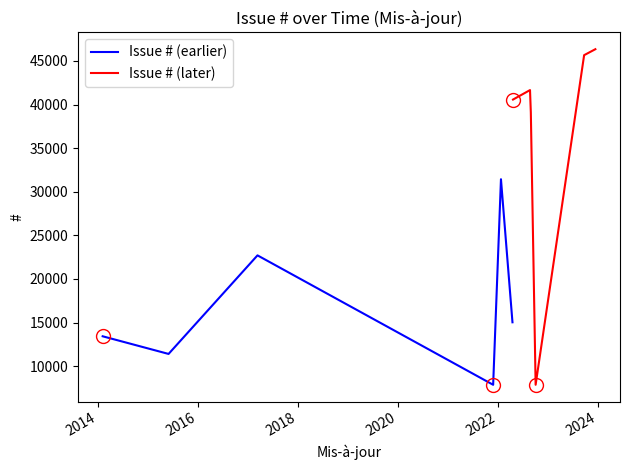

What is the maximum value shown in the chart?

46341